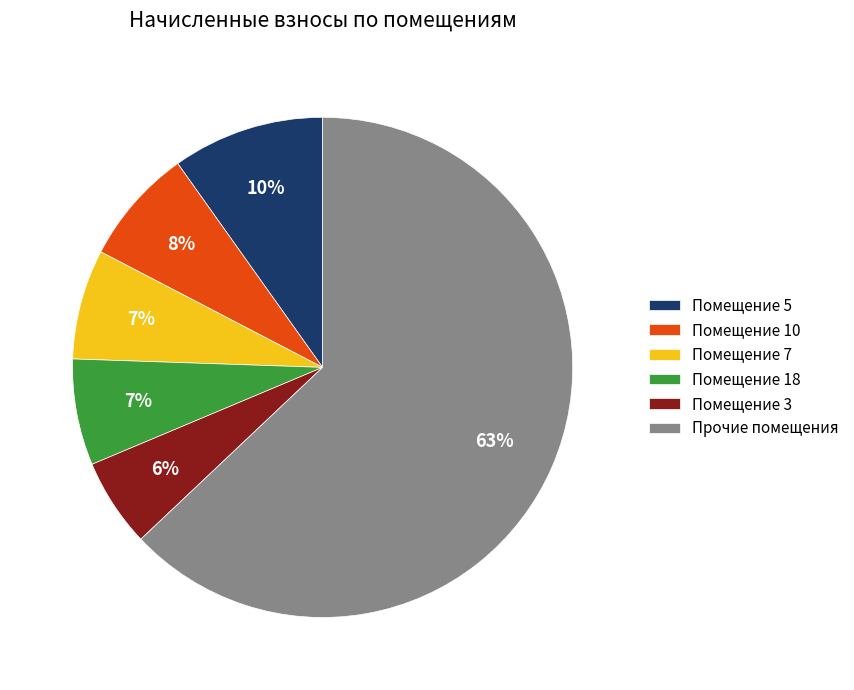

What is the largest slice in the pie chart?

Прочие помещения